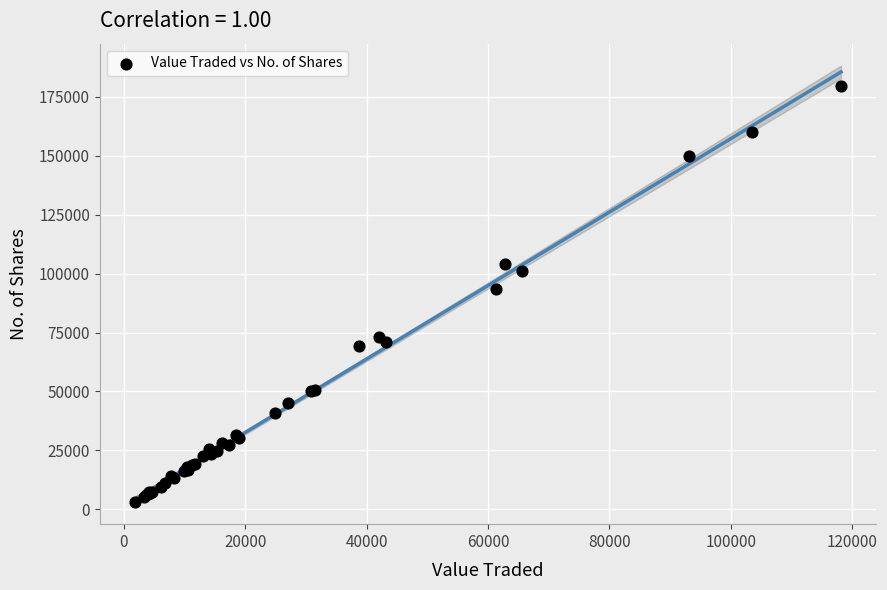

What Y value in the scatter plot is closest to 91296?

93560